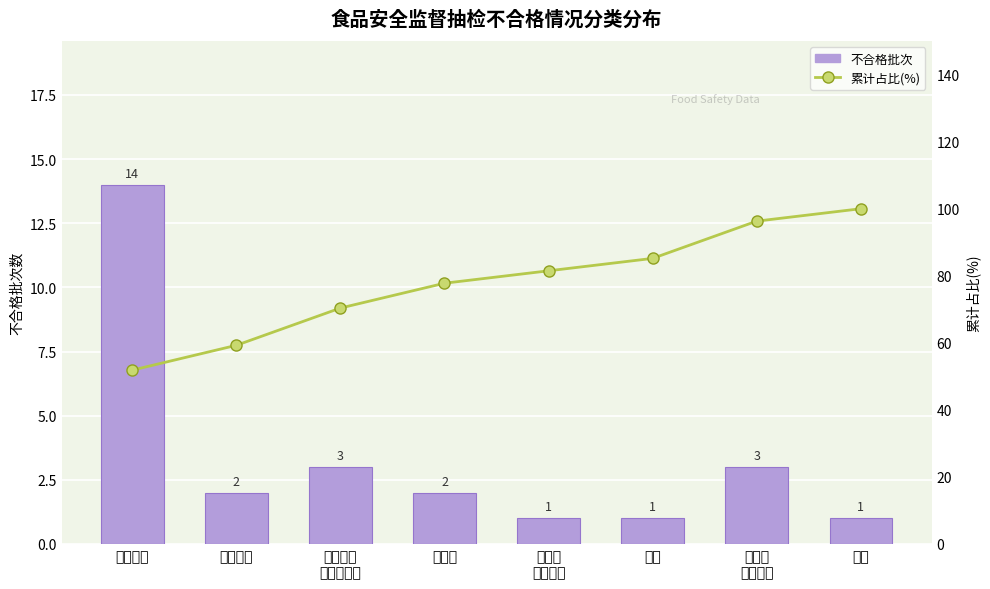

Is it true that 累计占比(%) equals 153.0 at 薯类和
膨化食品?

False